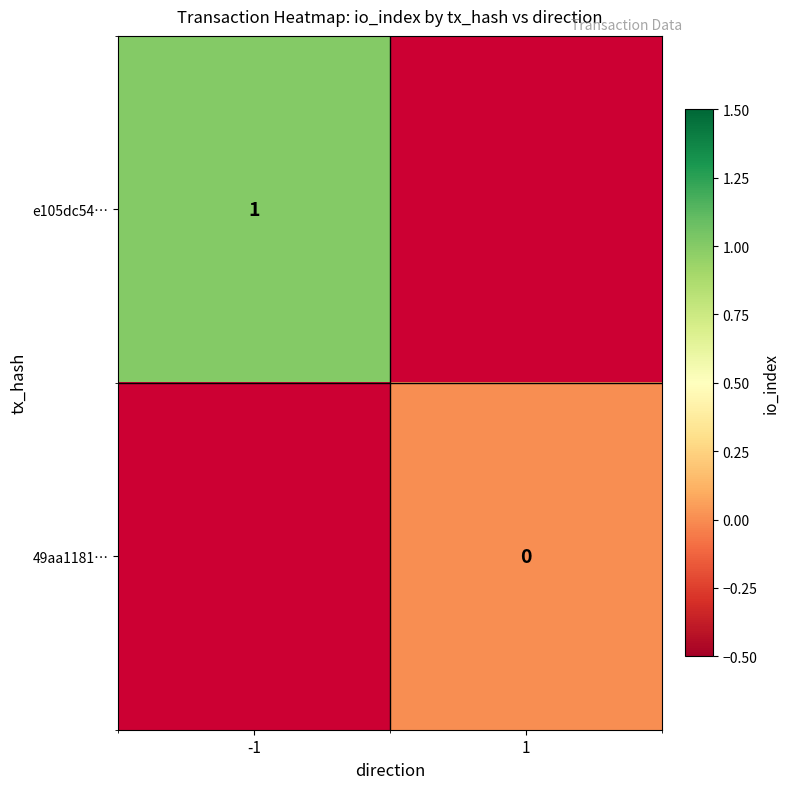

The value of e105dc54… at -1 is 1. True or false?

True